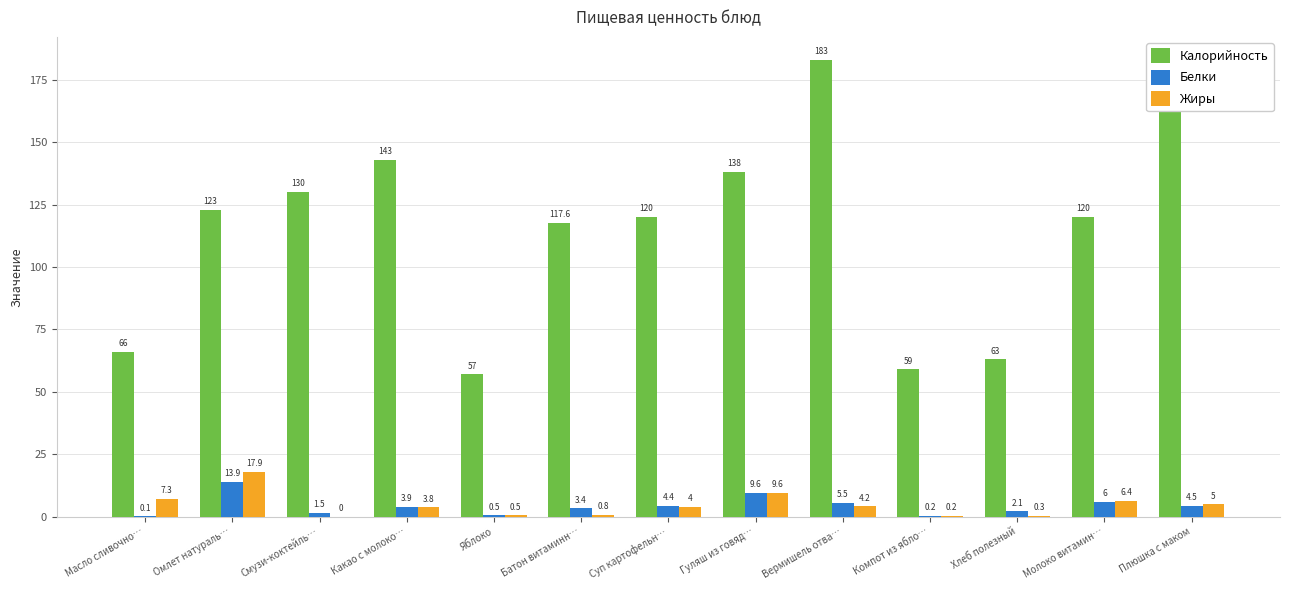

At which label does Жиры first exceed 4?

Масло сливочно…